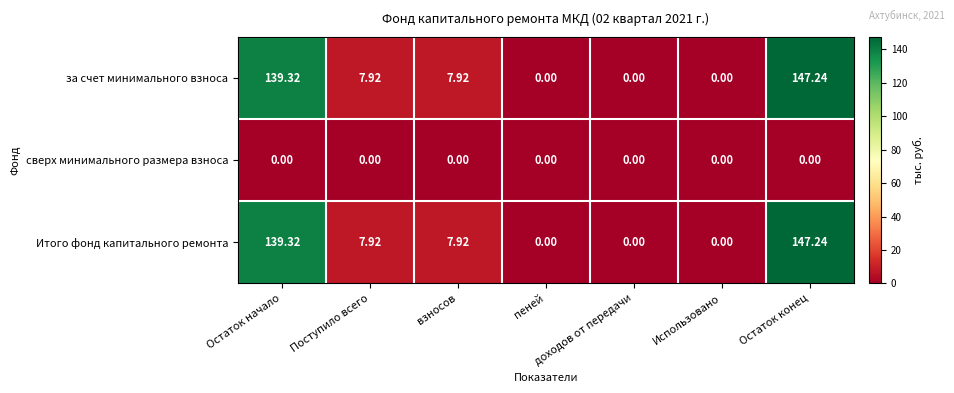

Which category has the highest value in the Итого фонд капитального ремонта series?

Остаток конец